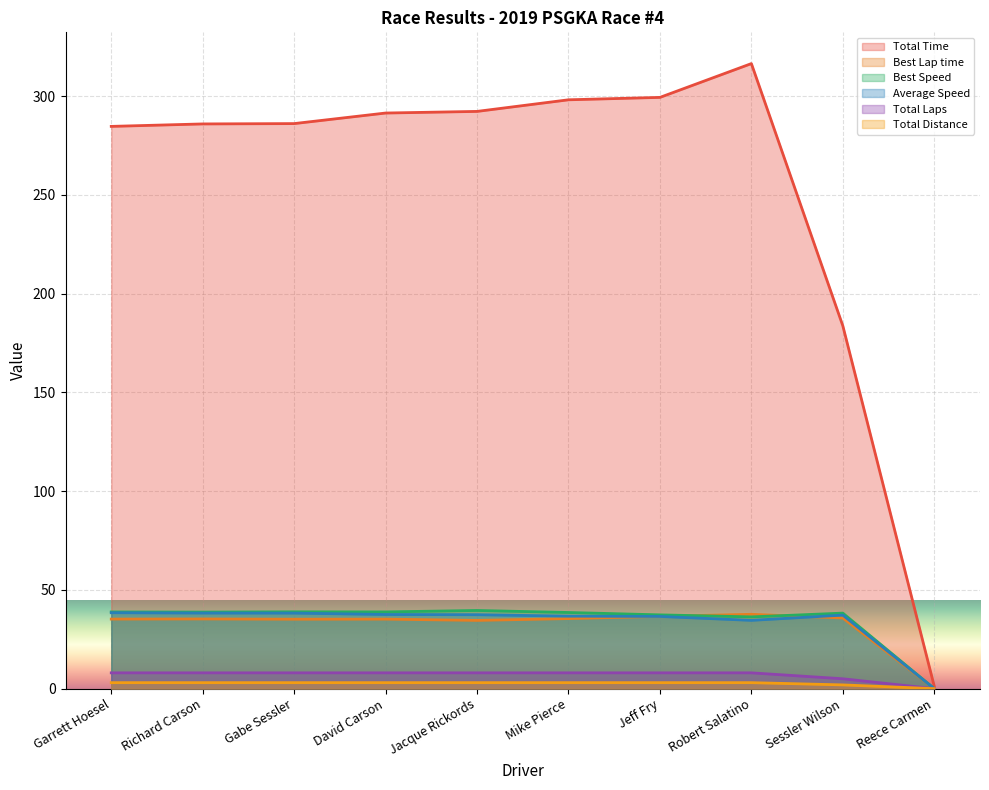

Between Reece Carmen and David Carson, which is larger?

David Carson